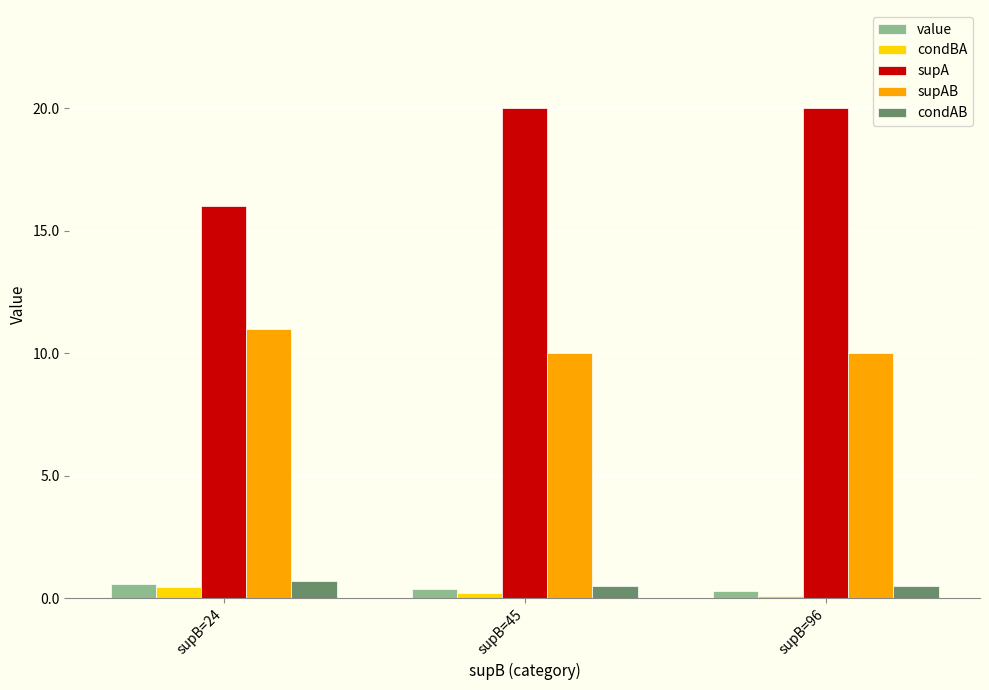

The value of condAB at supB=96 is 0.5. True or false?

True